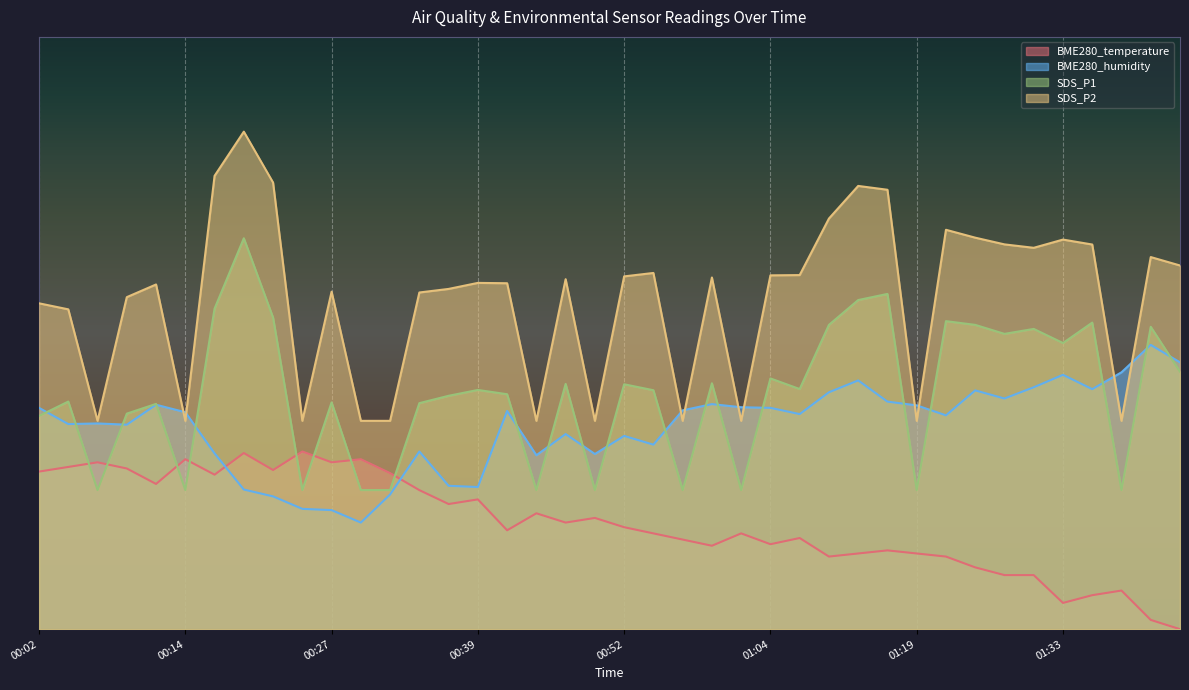

Where is the first local minimum for BME280_temperature?

00:11